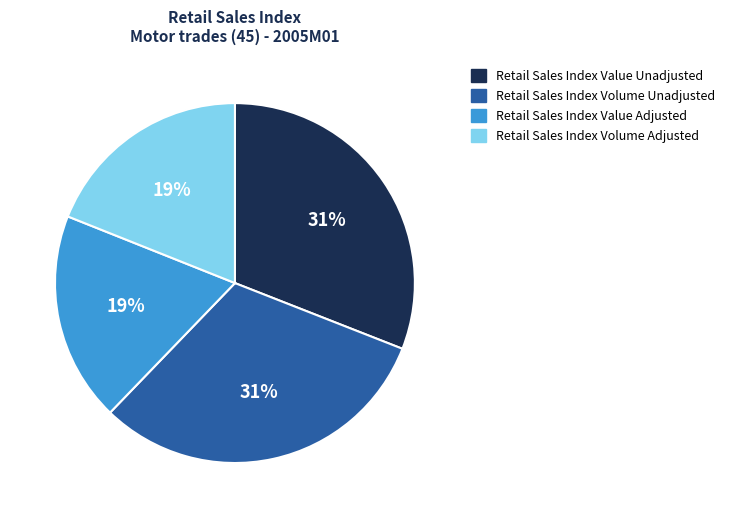

Approximately how many times larger is the value at Retail Sales Index Value Unadjusted compared to Retail Sales Index Volume Unadjusted?

1.0